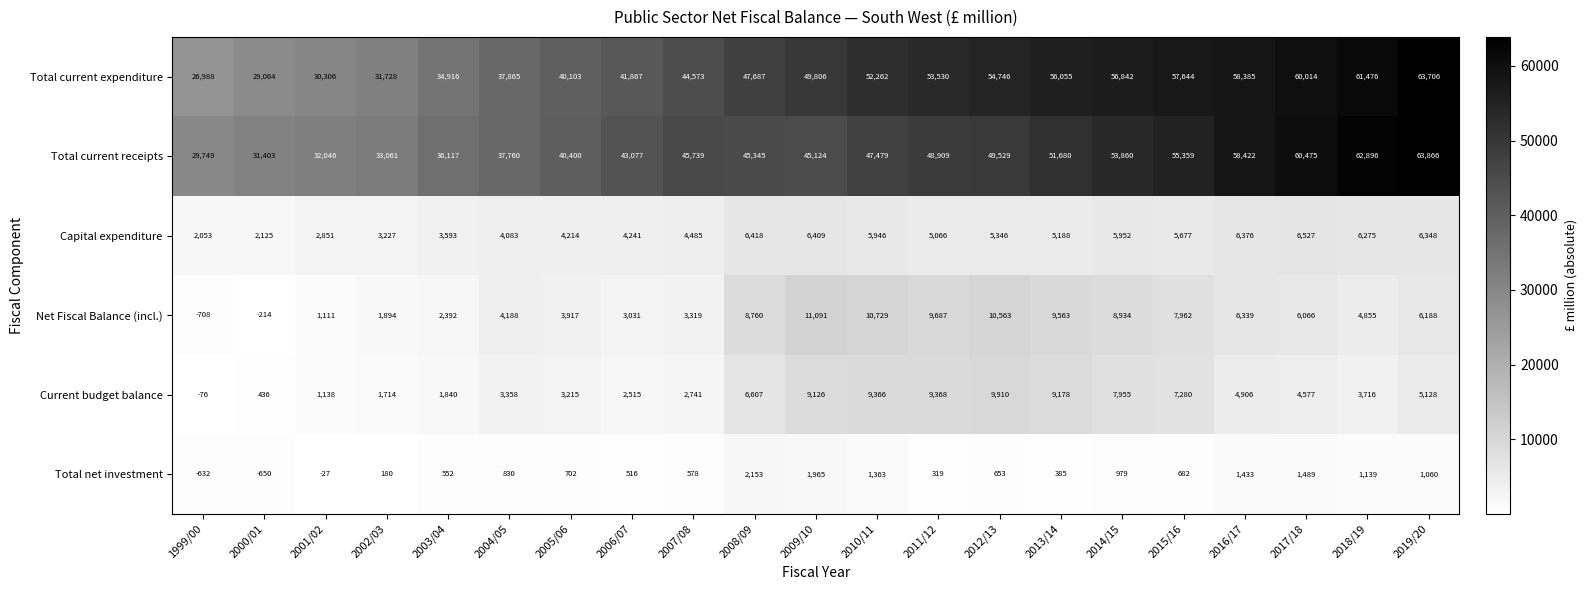

What is the sum of the Total current receipts values at 2012/13 and 2016/17?

107951